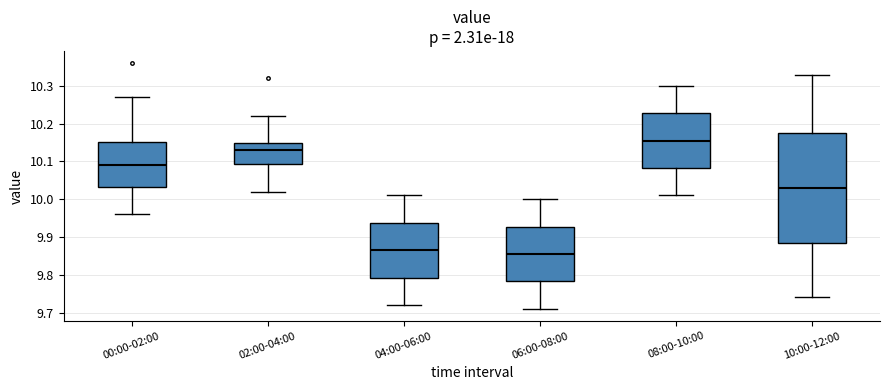

Reading left to right, read every box against the y-axis: the position of its median line, the range the box covers, and the ends of its whiskers. The values are not printed on the chart, so give them approximately, as read against the axis.

00:00-02:00: median 10.09, box 10.03 to 10.15, whiskers 9.96 to 10.27
02:00-04:00: median 10.13, box 10.09 to 10.15, whiskers 10.02 to 10.22
04:00-06:00: median 9.87, box 9.79 to 9.94, whiskers 9.72 to 10.01
06:00-08:00: median 9.86, box 9.78 to 9.93, whiskers 9.71 to 10.00
08:00-10:00: median 10.16, box 10.08 to 10.23, whiskers 10.01 to 10.30
10:00-12:00: median 10.03, box 9.89 to 10.18, whiskers 9.74 to 10.33